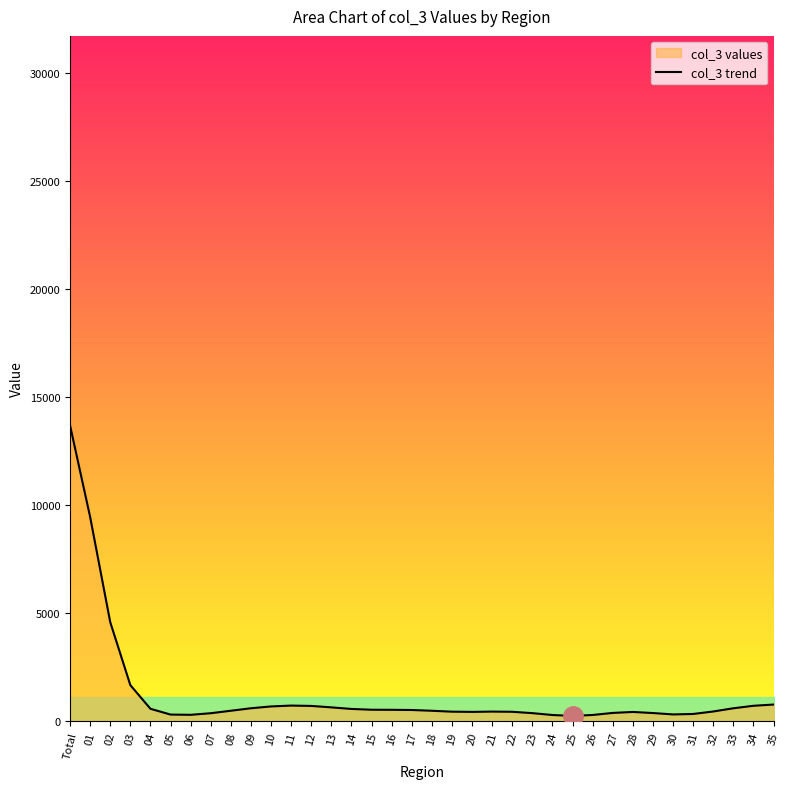

Where is the first local minimum?

06